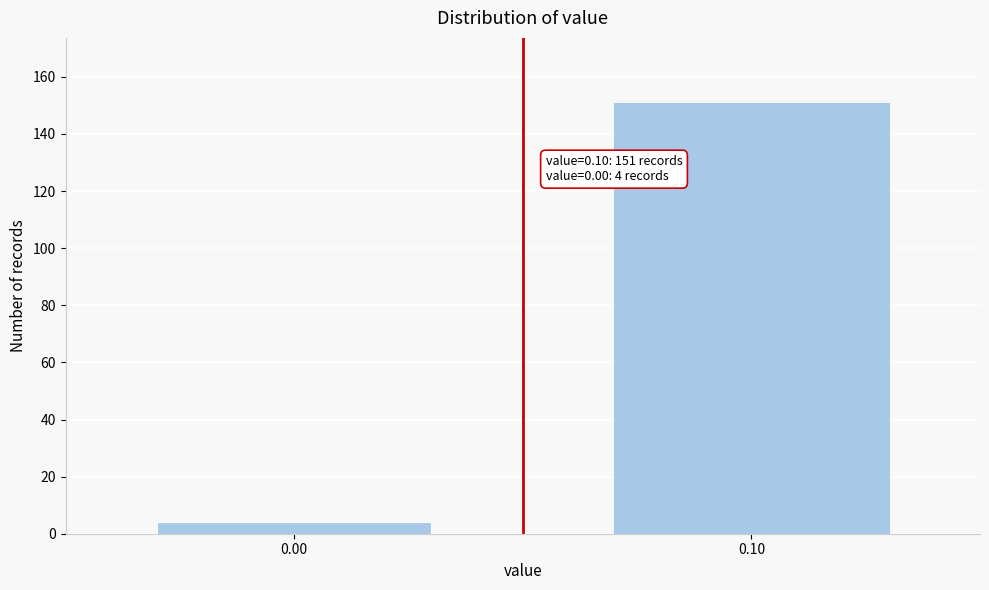

Reading left to right, transcribe all the data shown in this chart.

4	151